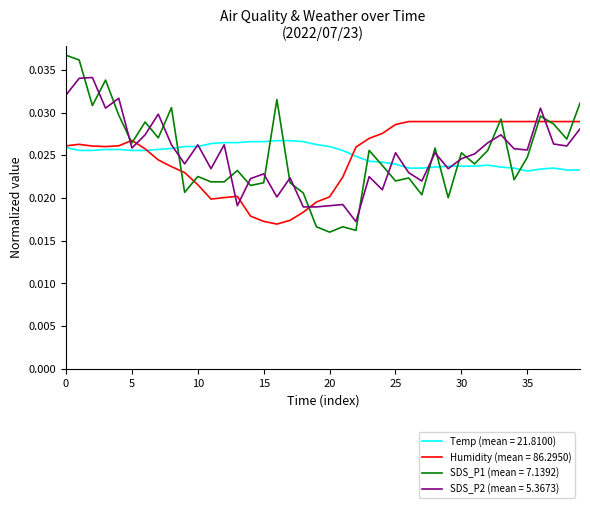

List the series in order of their peak value, highest first.

SDS_P1 (mean = 7.1392), SDS_P2 (mean = 5.3673), Humidity (mean = 86.2950), Temp (mean = 21.8100)